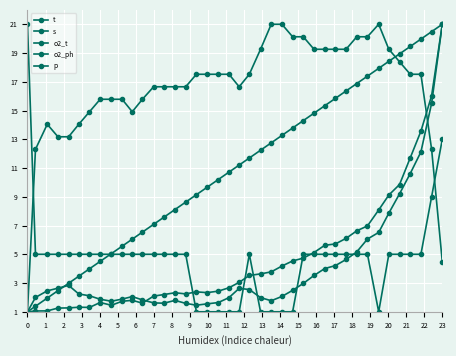

List the series in order of their peak value, highest first.

t, s, o2_t, o2_ph, p